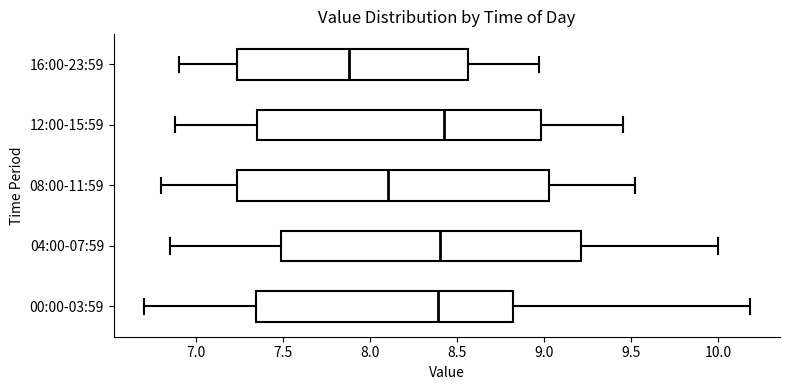

Where does the median line of the box for 08:00-11:59 sit on the x-axis? The values are not printed on the chart, so give them approximately, as read against the axis.

8.10